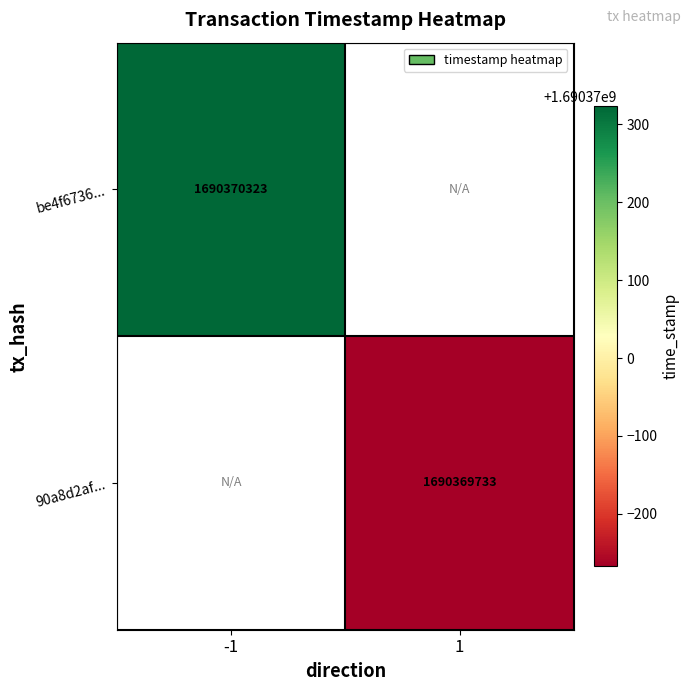

Between 0 and 1, which series saw the biggest shift?

90a8d2af2f17db9c1418bcf76cb7e618f3d59e5